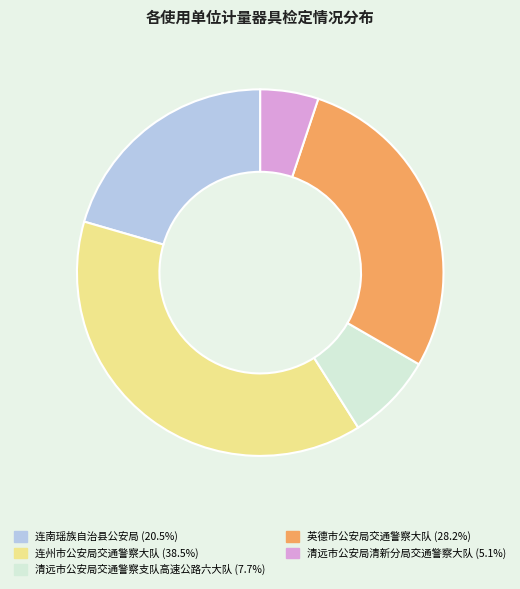

Which category has the smallest portion of the pie?

清远市公安局清新分局交通警察大队